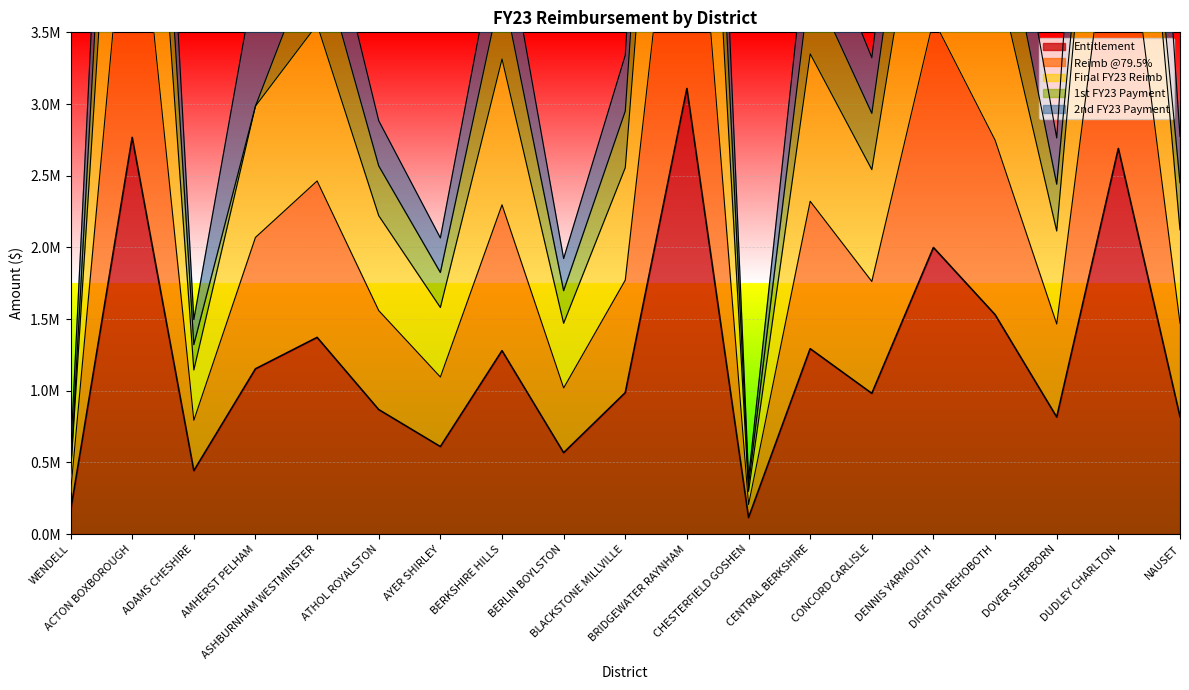

True or false: Final FY23 Reimb has more than 2 points higher than both neighbors.

True